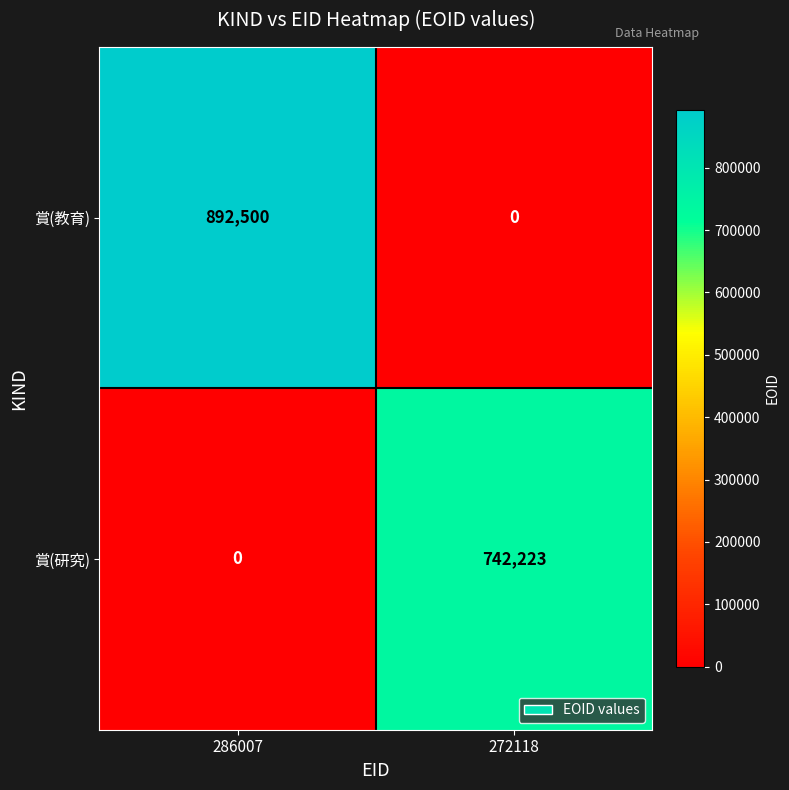

Which category has the lowest value in the 賞(研究) series?

286007